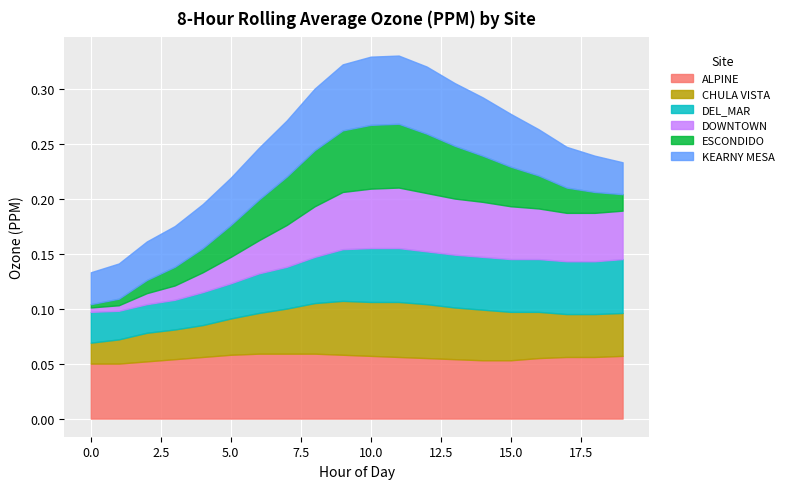

Is it true that ALPINE equals 0.1 at 18?

True